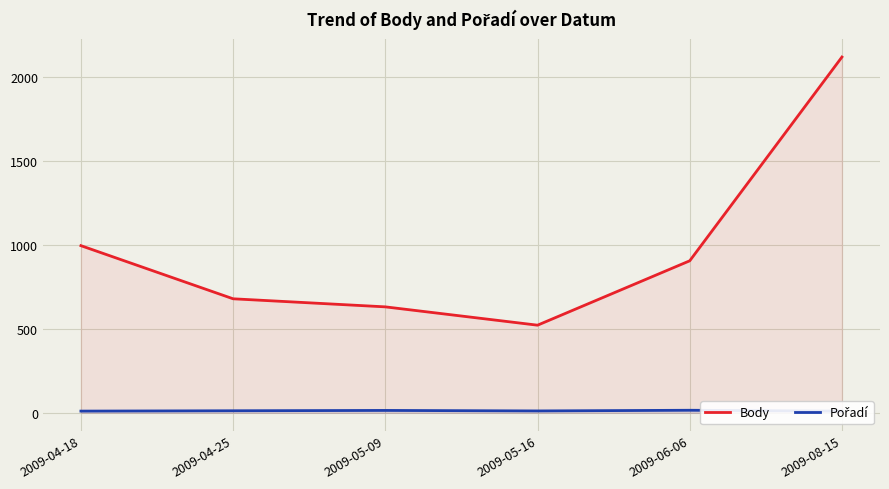

The value of Body at 2009-04-25 is 678. True or false?

True